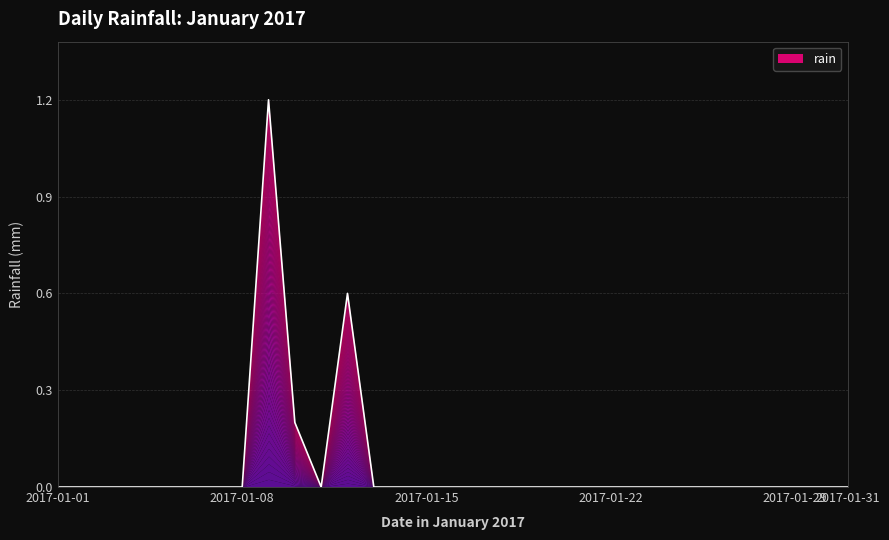

How many interior local peaks (higher than both neighbors) does the data have?

2